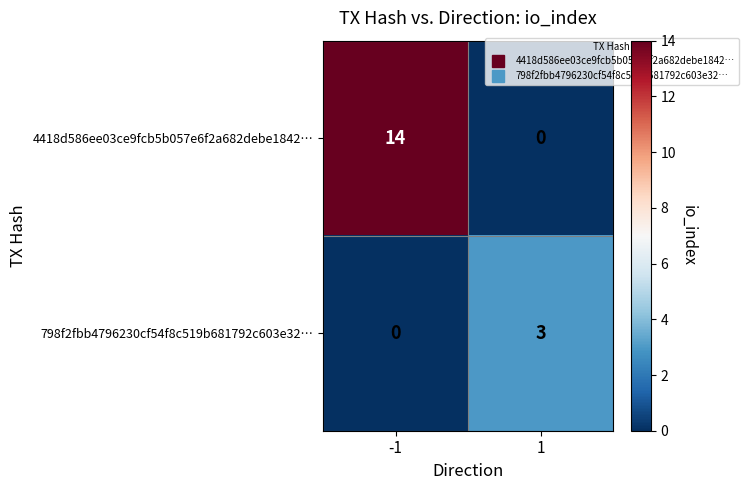

Which series has the largest total across all categories?

4418d586ee03ce9fcb5b057e6f2a682debe1842…